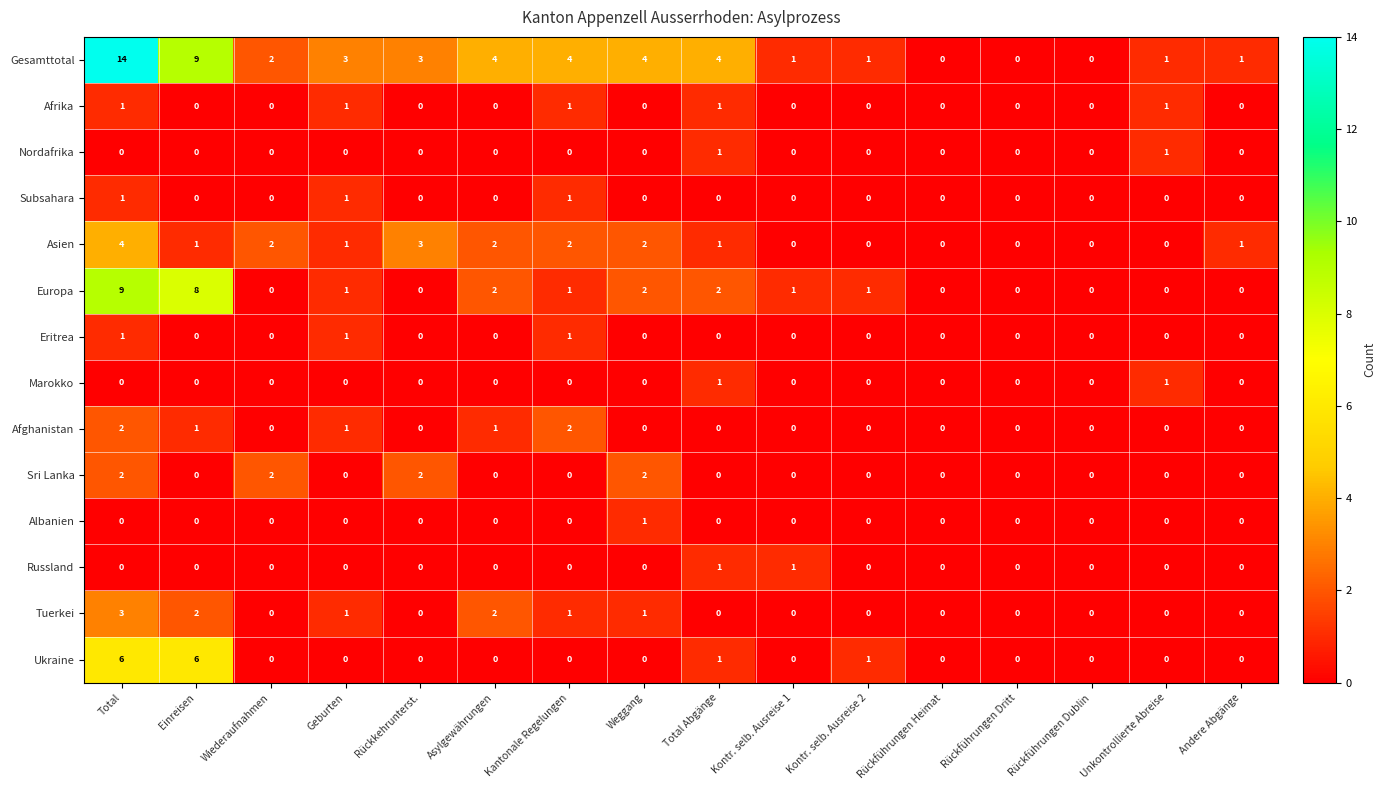

What is the sum of all Tuerkei values?

10